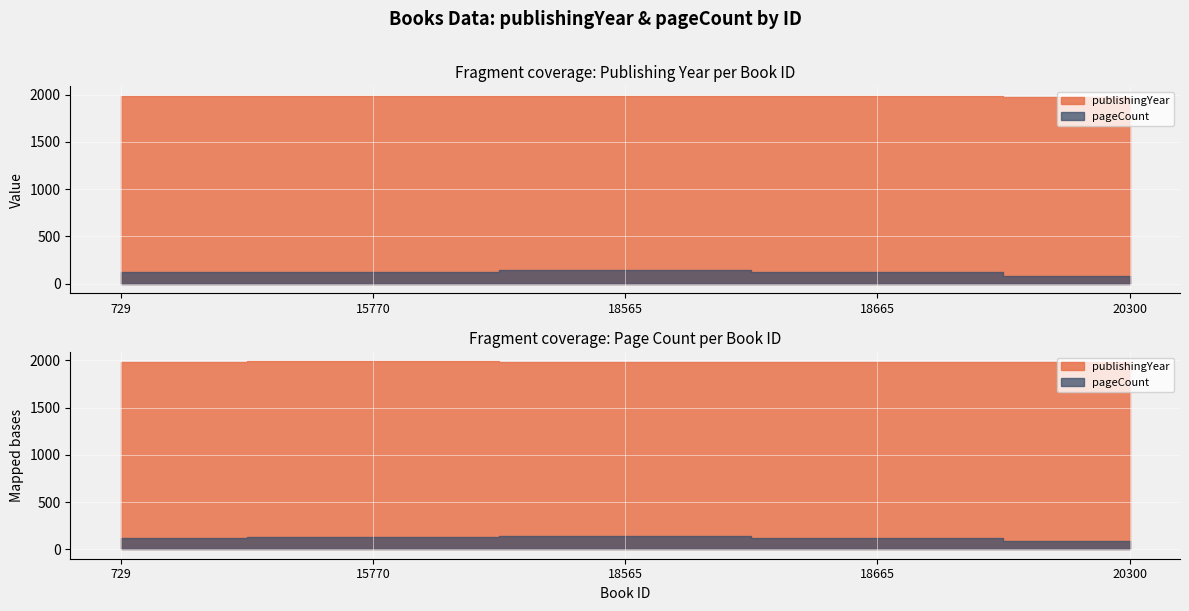

True or false: publishingYear has a value of 1985 at 729.

True